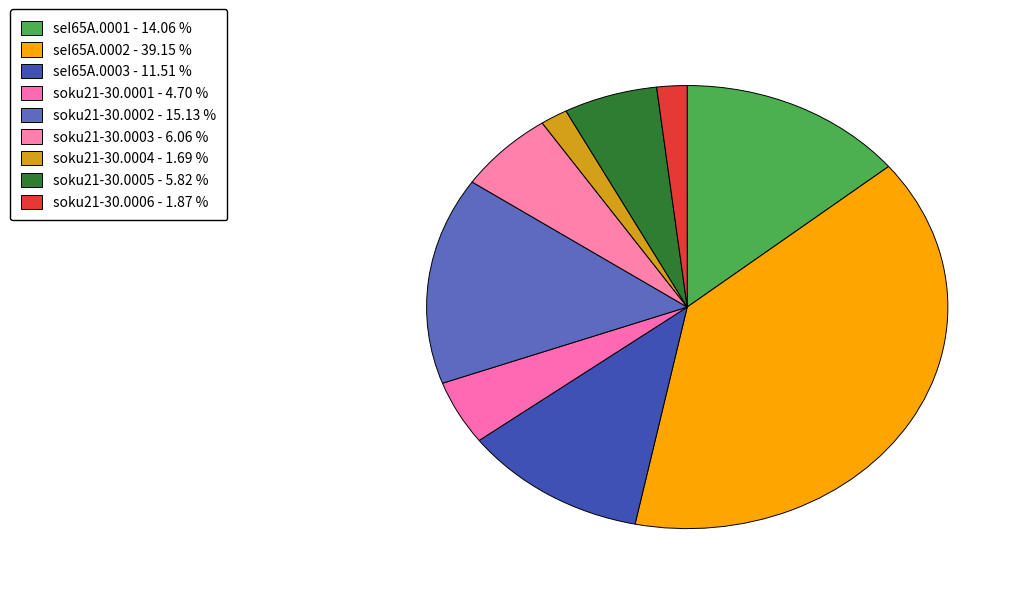

Is it true that seI65A.0002 is 39% of the pie?

True